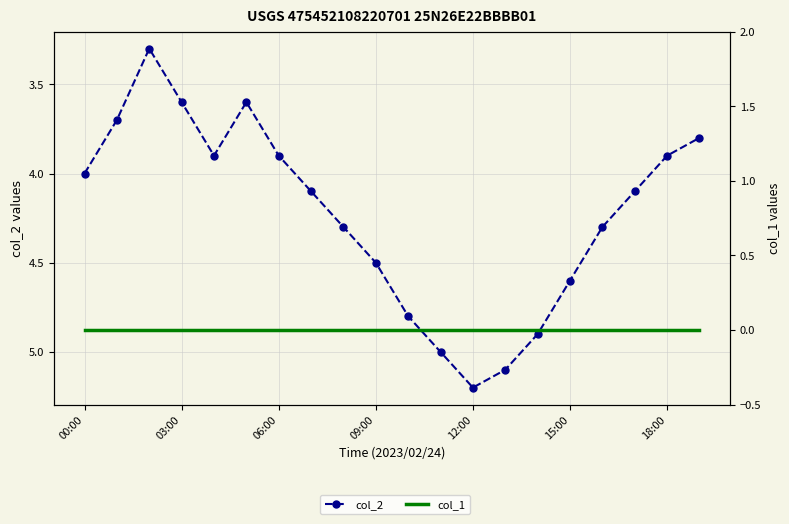

The value of col_2 at 10 is 6.7. True or false?

False